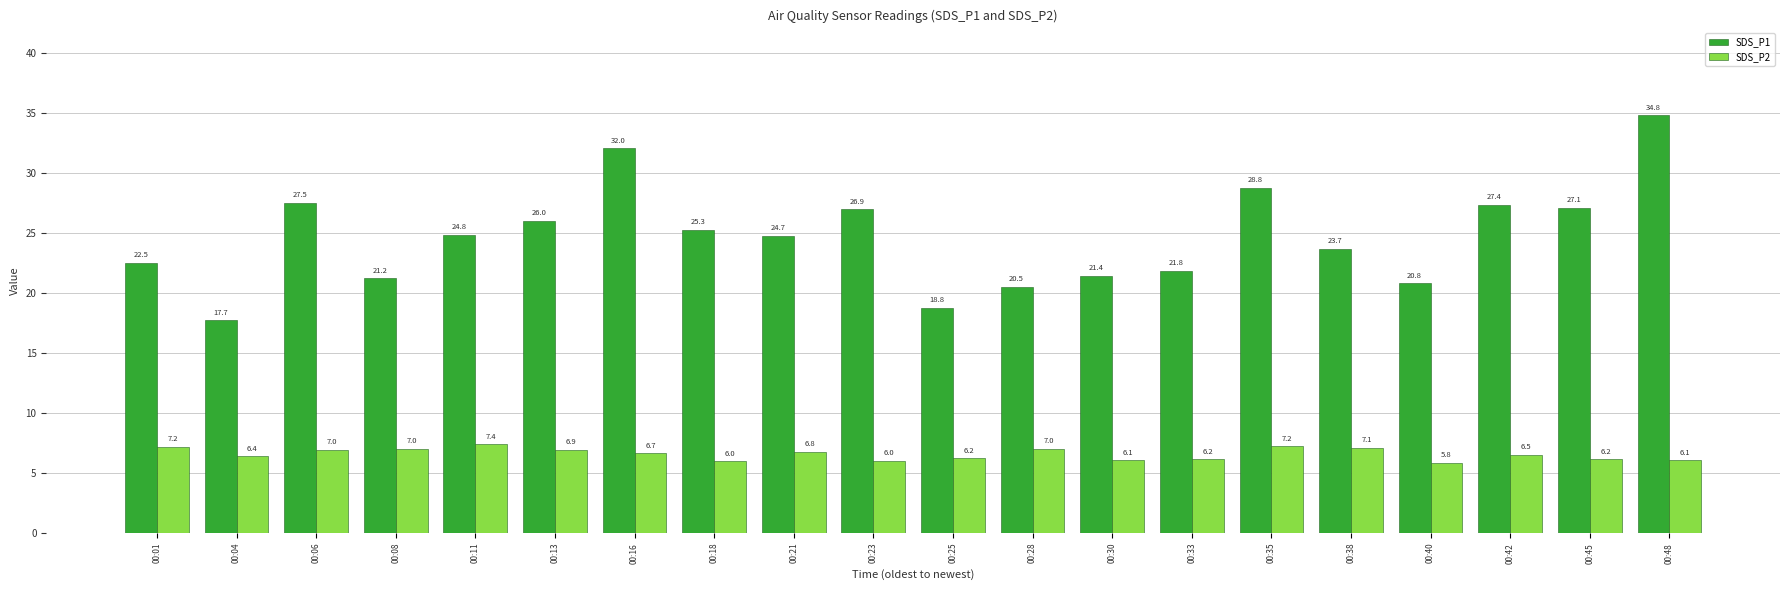

What is the difference between the highest and lowest values at 00:04?

11.3